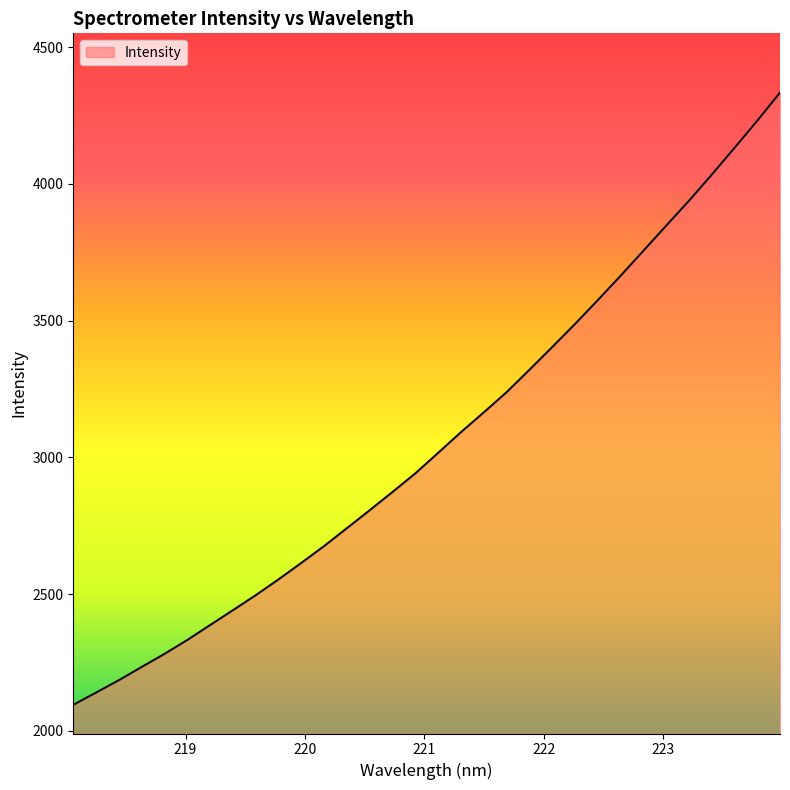

What is the minimum value shown in the chart?

2095.5